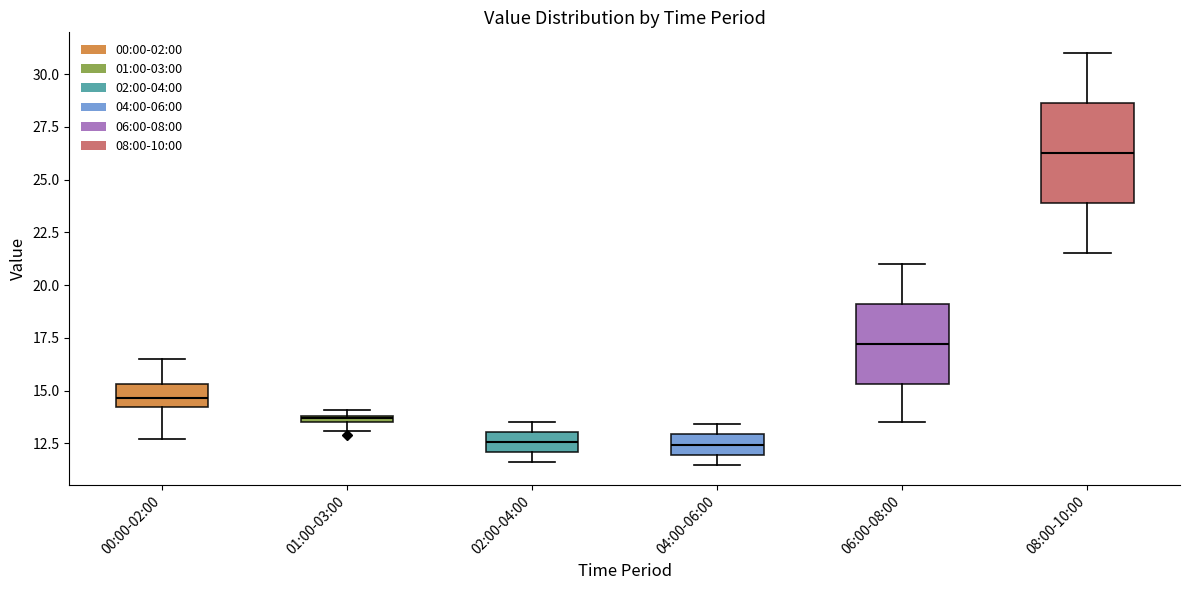

Where is the upper edge of the box for 00:00-02:00 on the y-axis? The values are not printed on the chart, so give them approximately, as read against the axis.

15.5